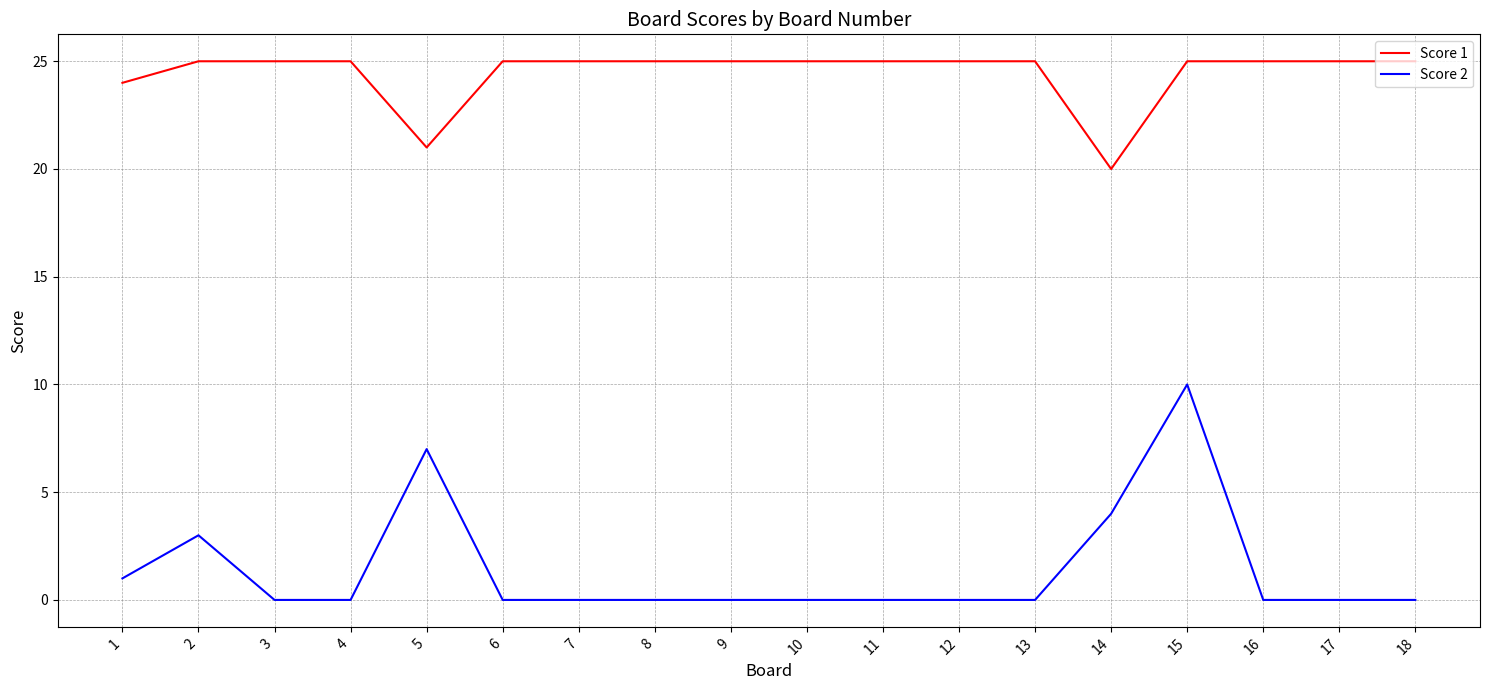

Reading right to left, what are all the values shown in this chart?

Score 1: 18=25	17=25	16=25	15=25	14=20	13=25	12=25	11=25	10=25	9=25	8=25	7=25	6=25	5=21	4=25	3=25	2=25	1=24
Score 2: 18=0	17=0	16=0	15=10	14=4	13=0	12=0	11=0	10=0	9=0	8=0	7=0	6=0	5=7	4=0	3=0	2=3	1=1